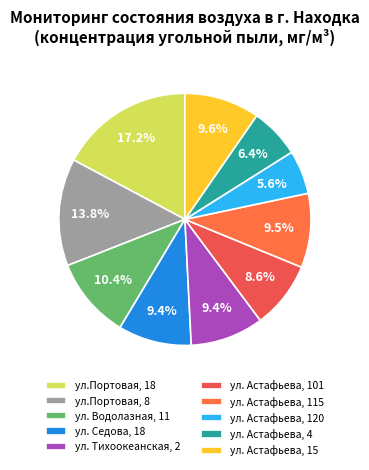

Is there a majority slice in this chart?

No